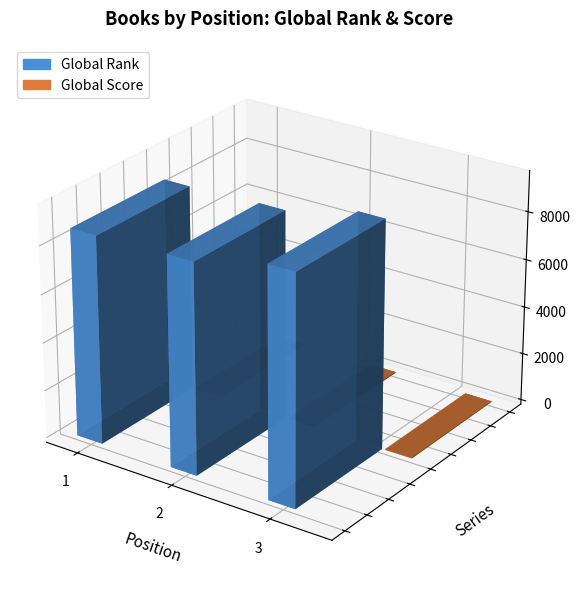

Which series has the widest spread of values?

Global Rank